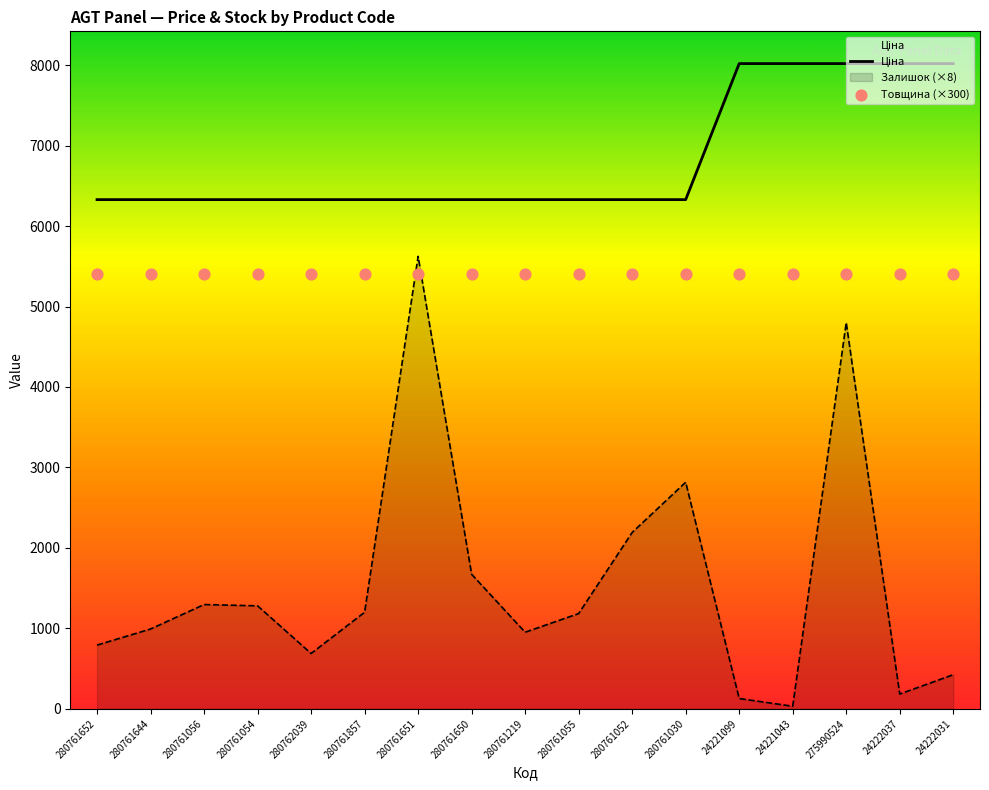

At how many categories does at least one series exceed 2827?

17